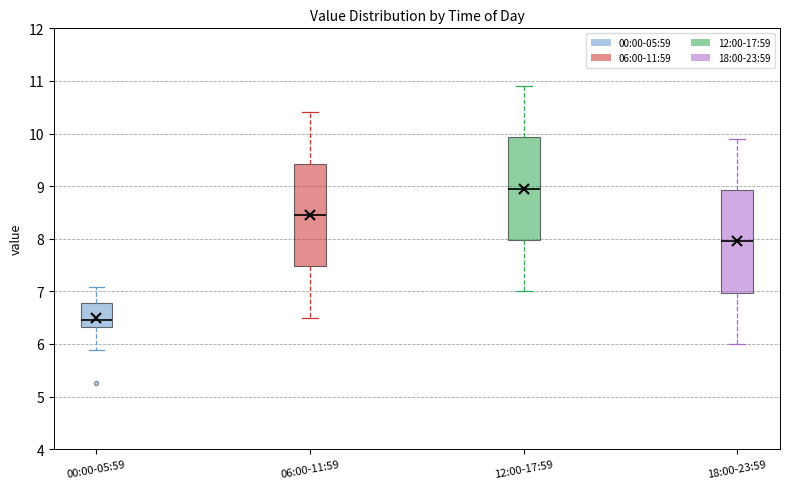

Reading left to right, transcribe this box plot: for each box, give where its median line is, the range the box spans, and where its two whiskers end, as read against the y-axis. The values are not printed on the chart, so give them approximately, as read against the axis.

00:00-05:59: median 6.5, box 6.3 to 6.8, whiskers 5.9 to 7.1
06:00-11:59: median 8.5, box 7.5 to 9.4, whiskers 6.5 to 10.4
12:00-17:59: median 9.0, box 8.0 to 9.9, whiskers 7.0 to 10.9
18:00-23:59: median 8.0, box 7.0 to 8.9, whiskers 6.0 to 9.9